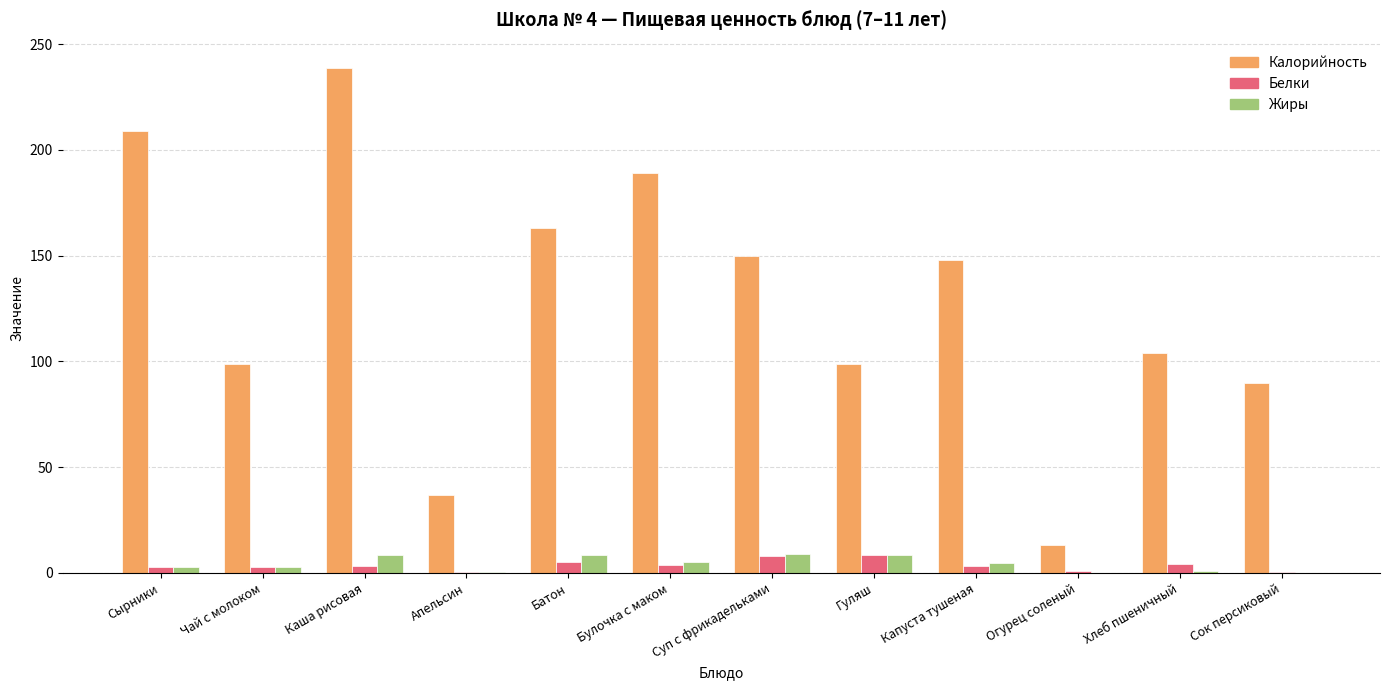

Which series has the largest total across all categories?

Калорийность